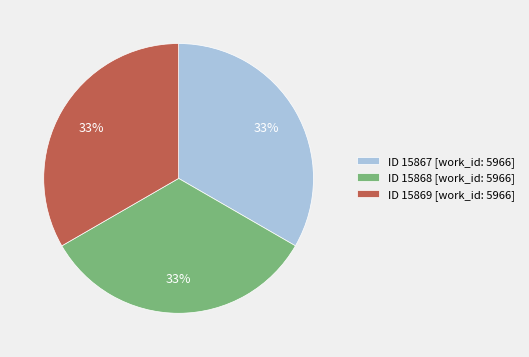

To the nearest percent, what portion does ID 15869 [work_id: 5966] represent?

33%